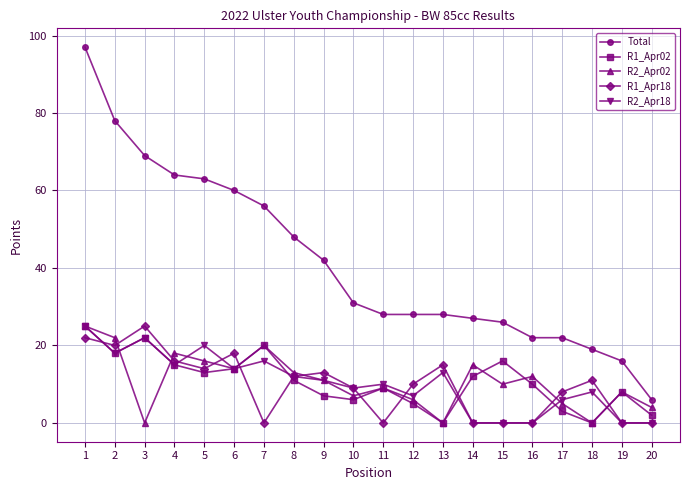

At which category is the sum across all series the highest?

1